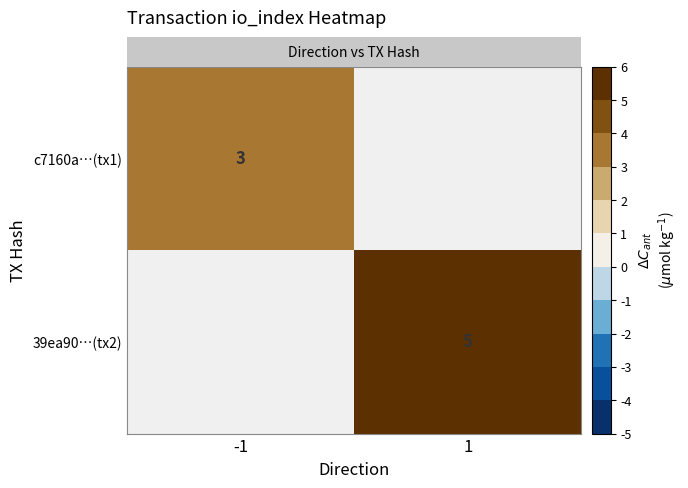

At 1, list the series in order from largest to smallest.

row_0, row_1